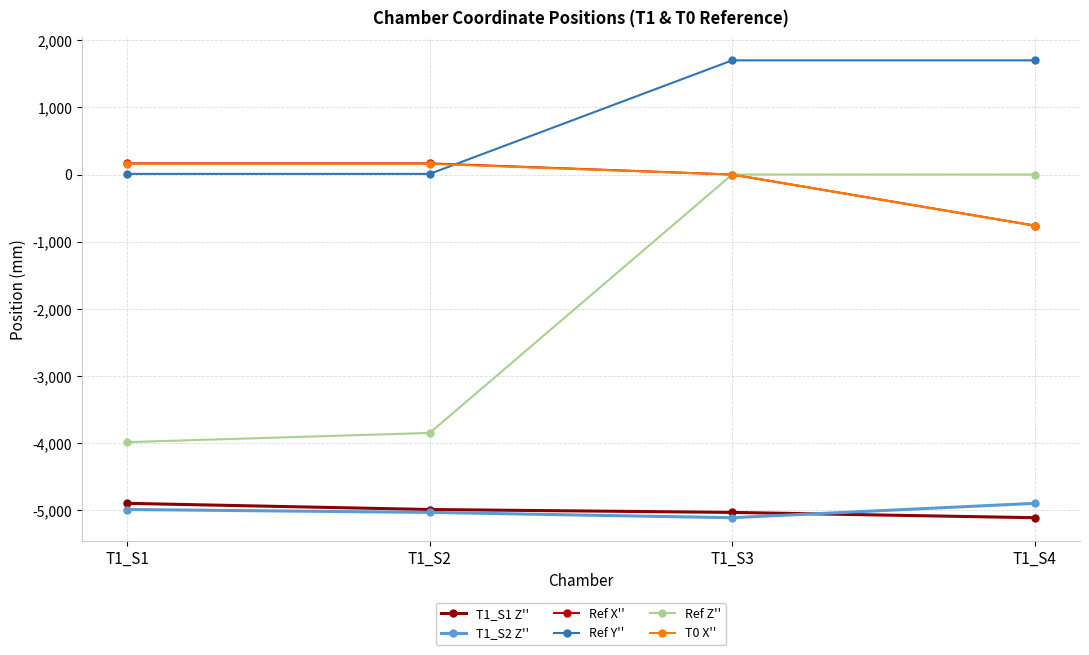

What is the approximate value of Ref X'' at T1_S1, to the nearest 100?

200